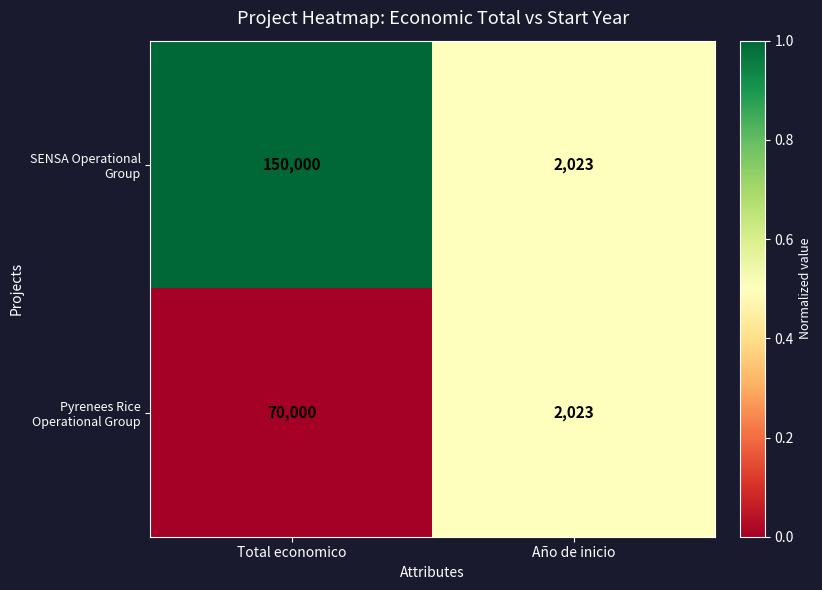

At which category is the sum across all series the highest?

Total economico